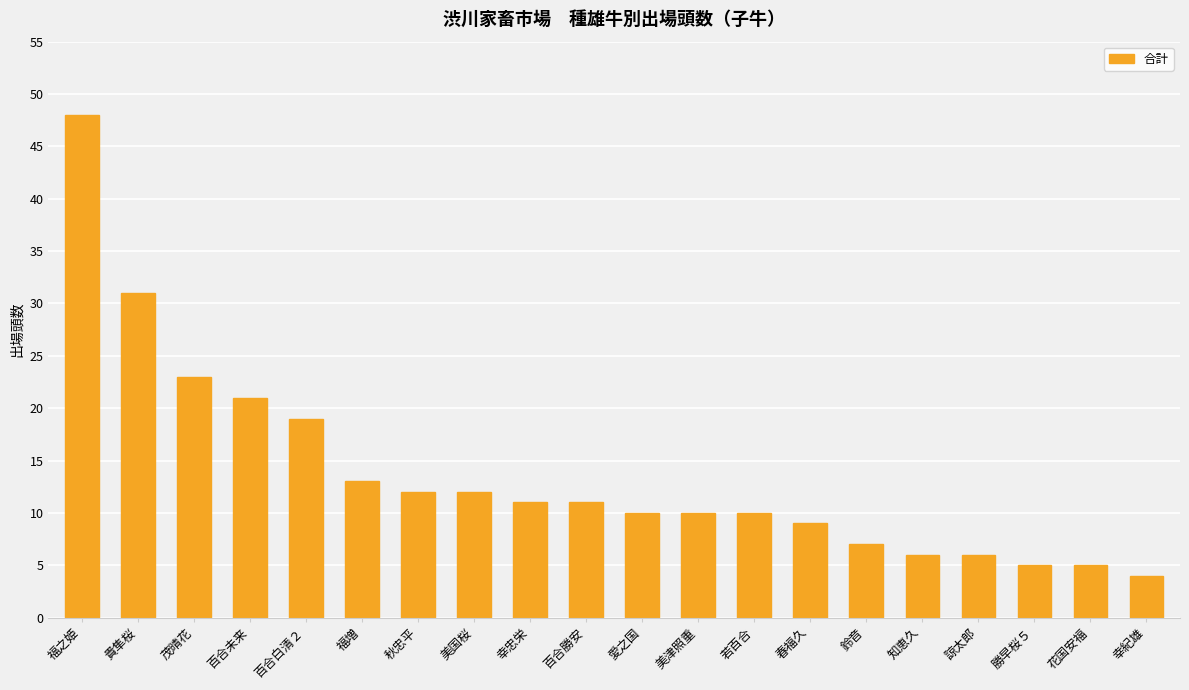

The value at 百合白清２ is 19. True or false?

True